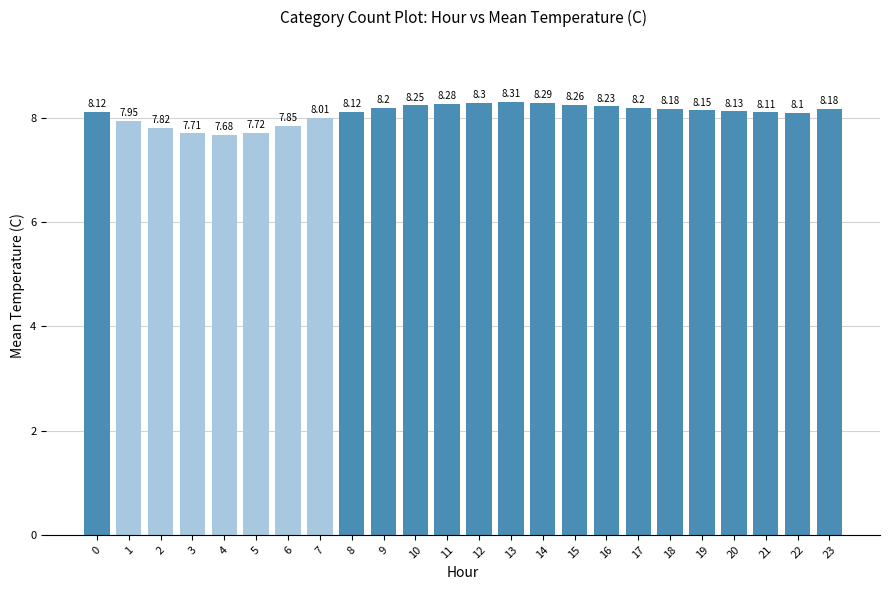

Where is the data nearest to the value 7?

4